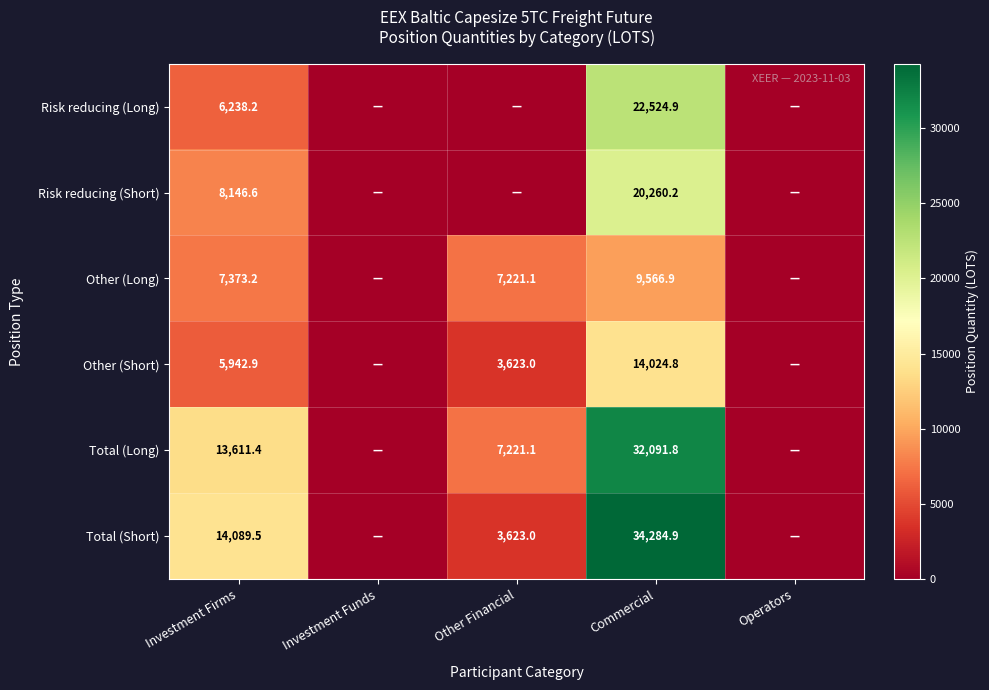

Is the value of Other (Short) at Investment Firms greater than the value of Total (Long) at Other Financial?

No